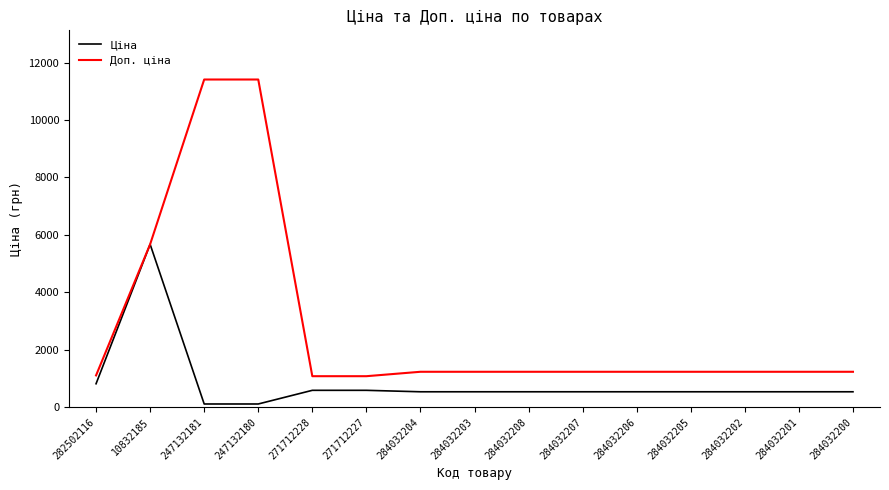

Which series has the widest spread of values?

Доп. ціна